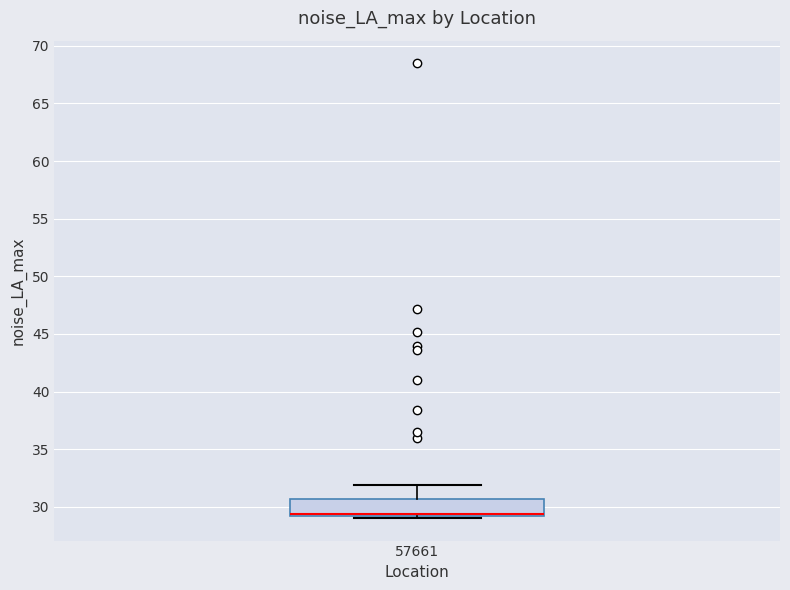

Transcribe this box plot: give where the median line is, the range the box spans, and where the two whiskers end, as read against the y-axis. The values are not printed on the chart, so give them approximately, as read against the axis.

median 29.5, box 29.0 to 30.5, whiskers 29.0 to 32.0